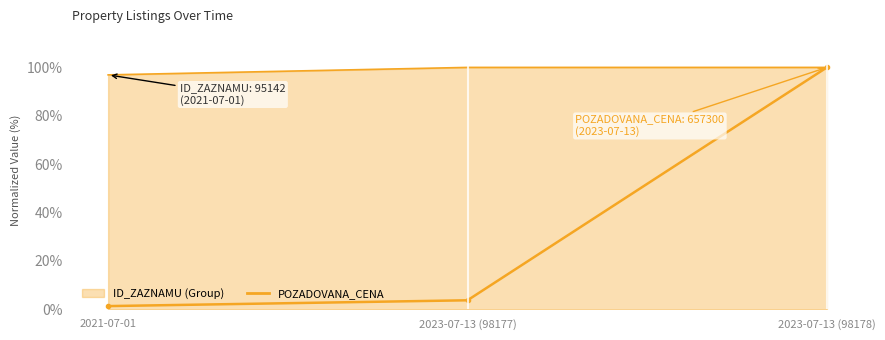

What is the greatest value displayed?

100.0